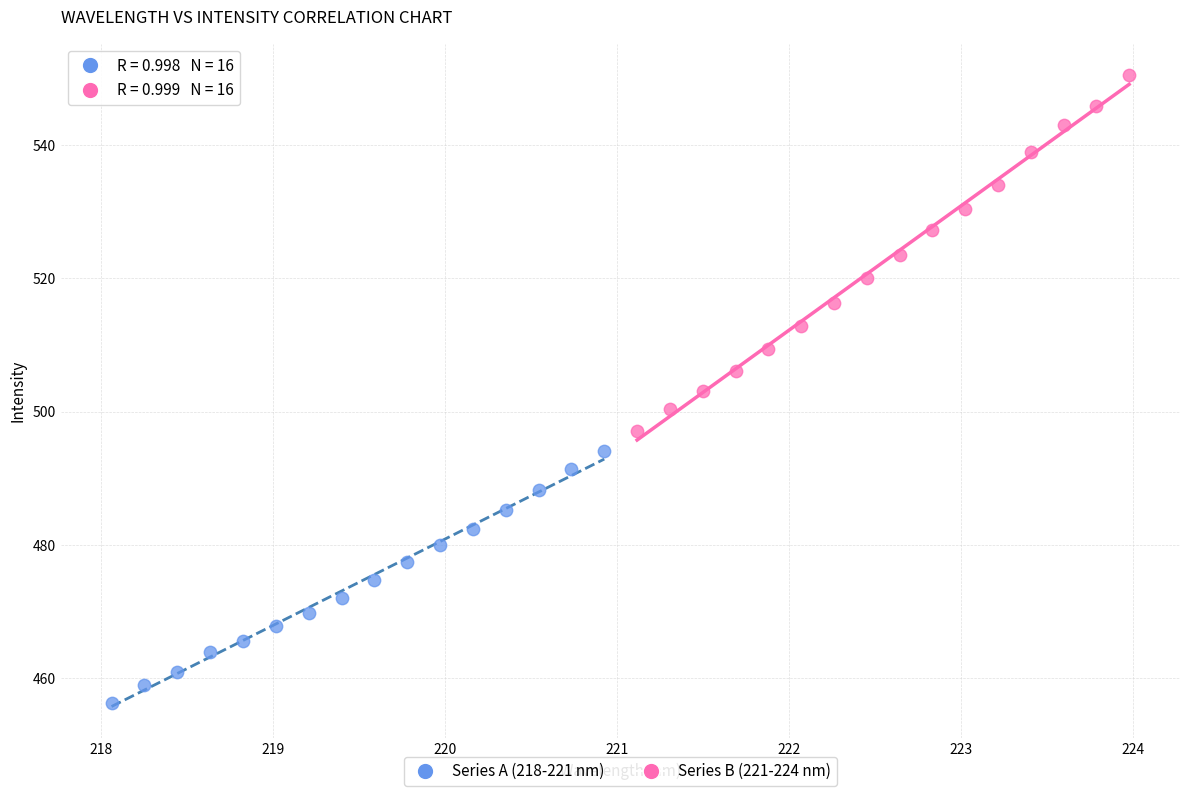

Which series reaches the minimum Y coordinate?

Series A (218-221 nm)